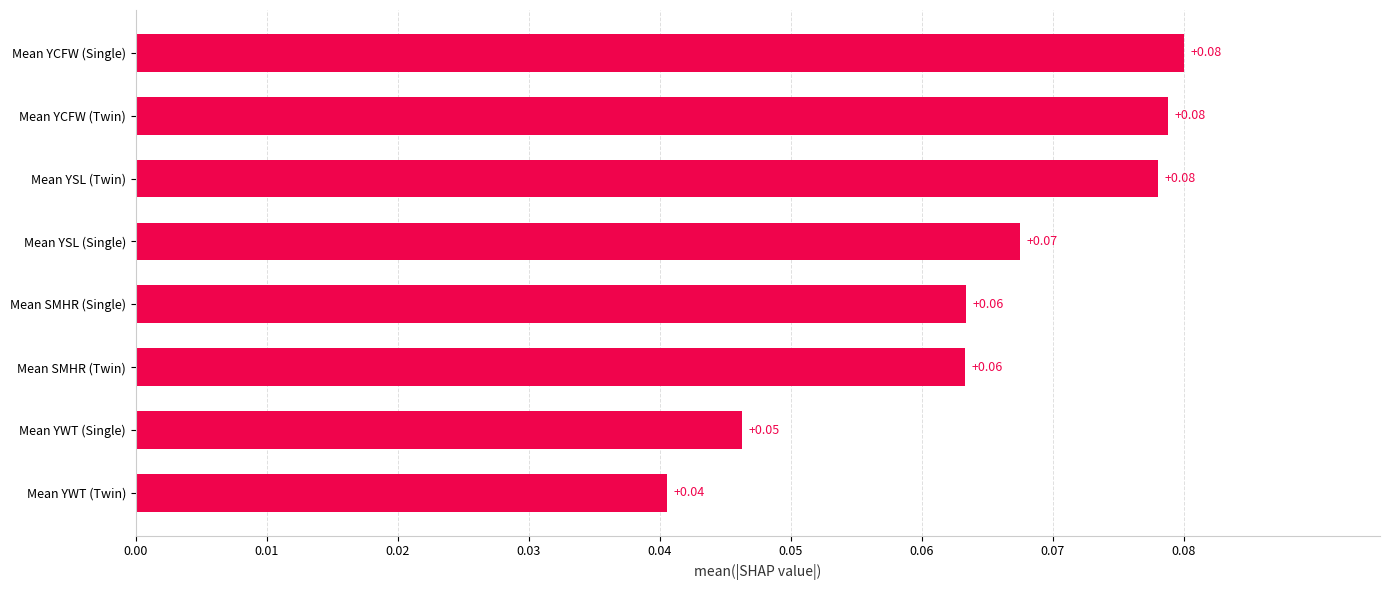

Where is the data nearest to the value 0?

Mean YWT (Twin)